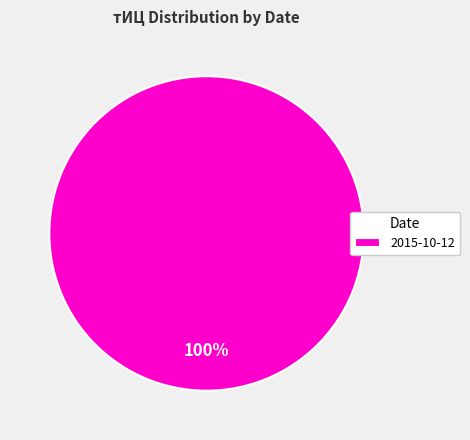

Is it true that 2015-10-12 is 85% of the pie?

False